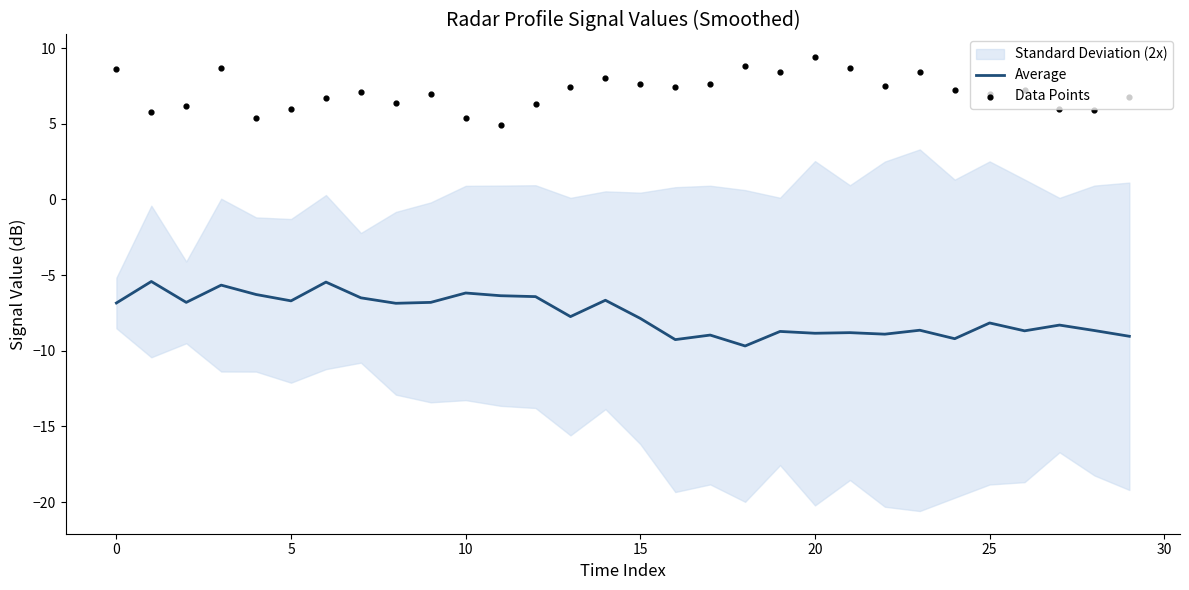

Which series has the widest spread of Y values?

Data Points